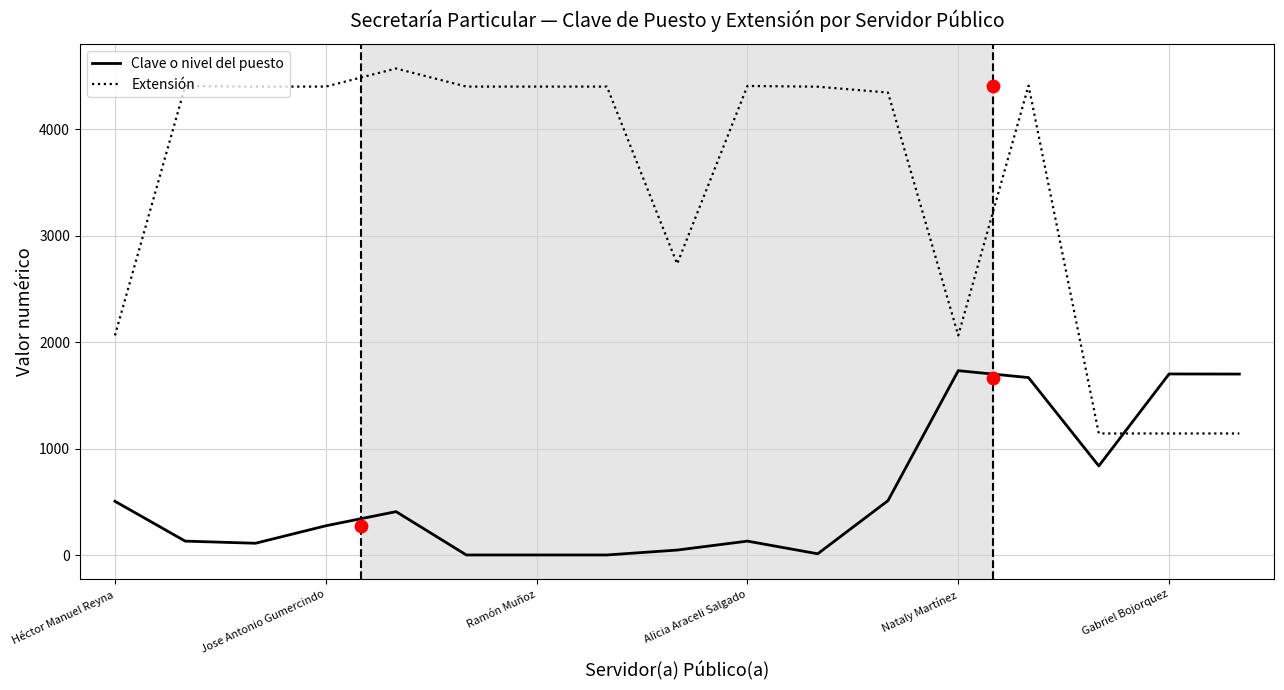

Which series has the largest total across all categories?

Extensión